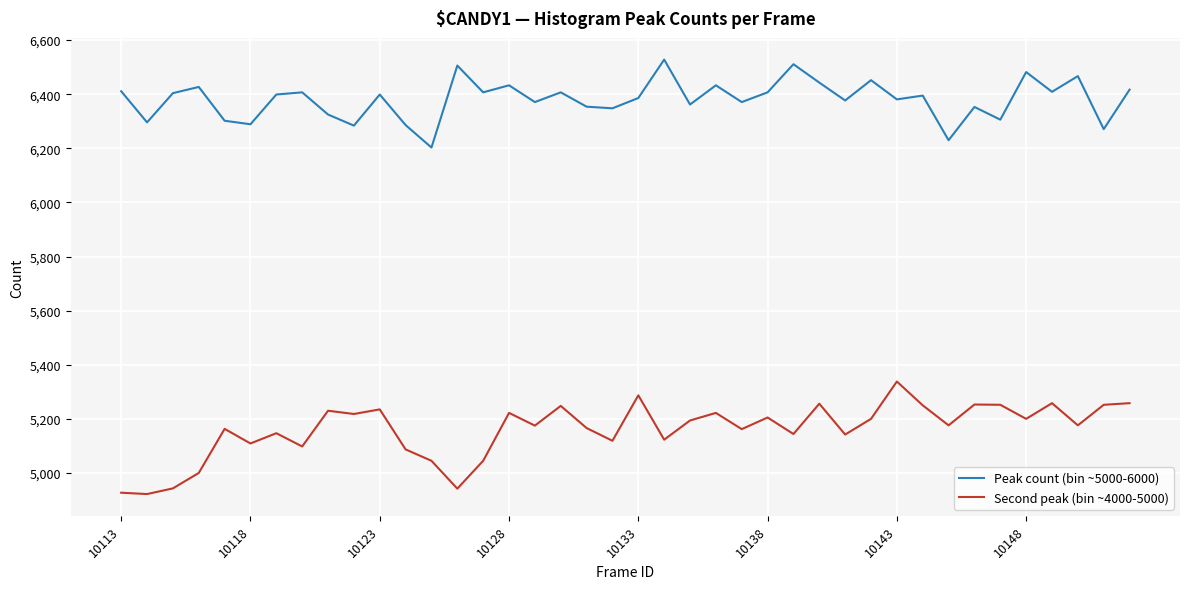

Rank the series by their maximum value, from lowest to highest.

Second peak (bin ~4000-5000), Peak count (bin ~5000-6000)